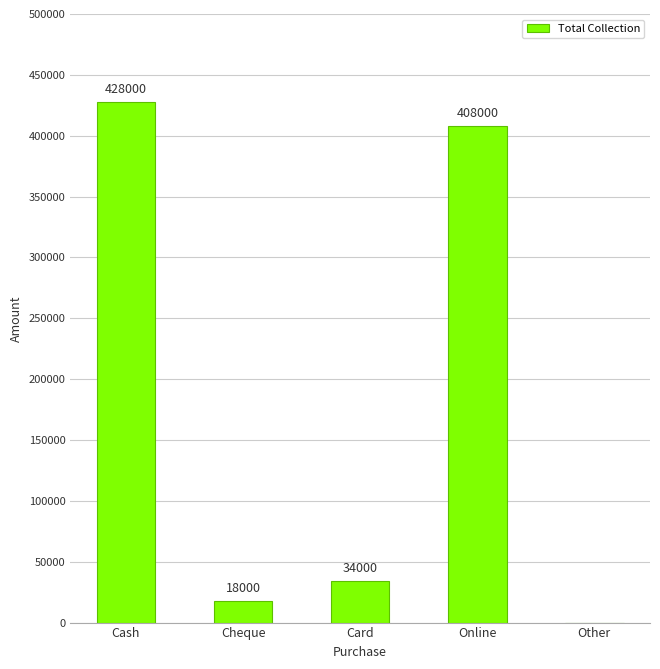

Which label corresponds to the largest value in the chart?

Cash